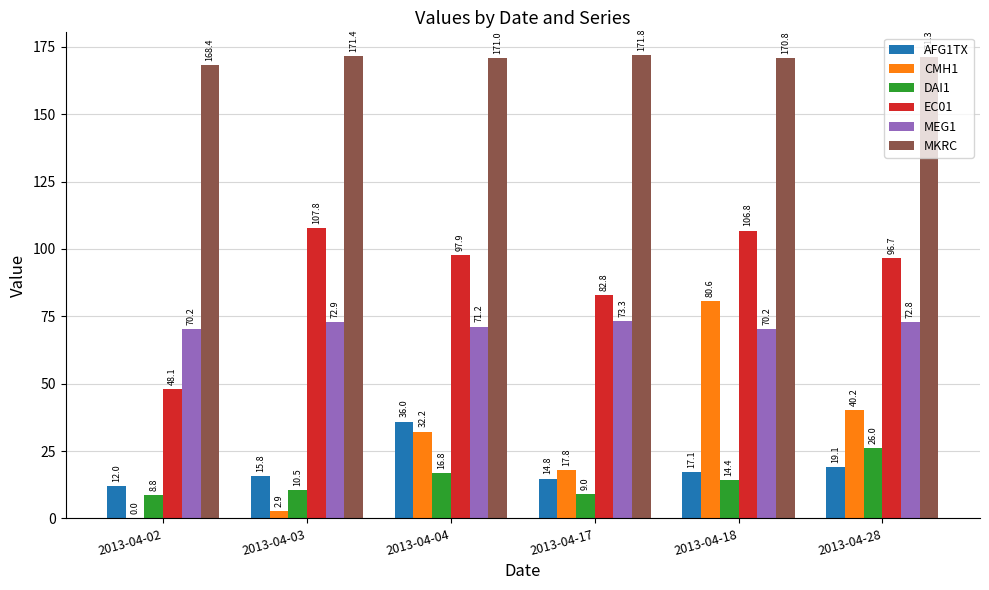

Is it true that MEG1 equals 27.6 at 2013-04-18?

False